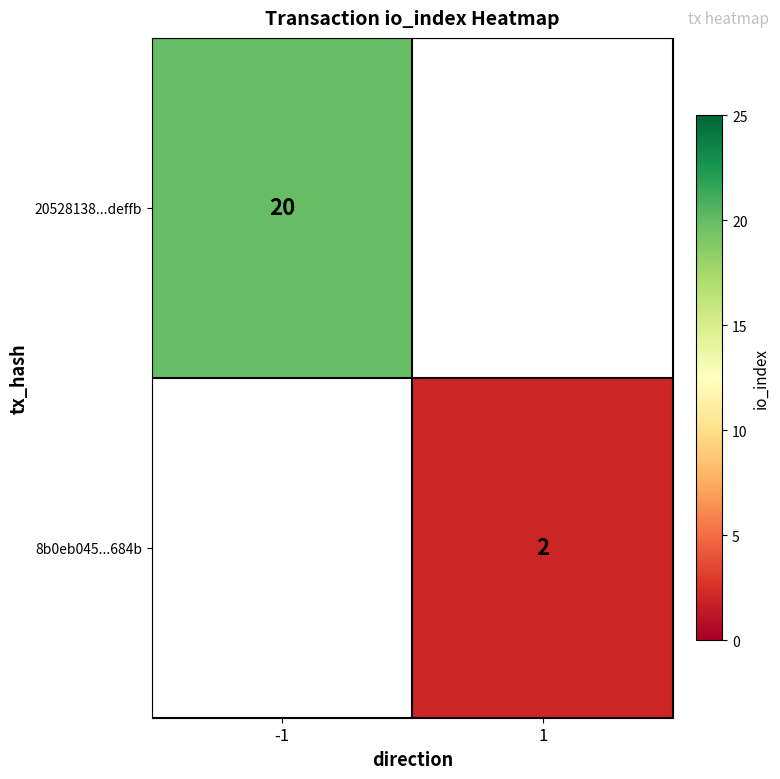

True or false: 20528138...deffb has a value of 20 at -1.

True